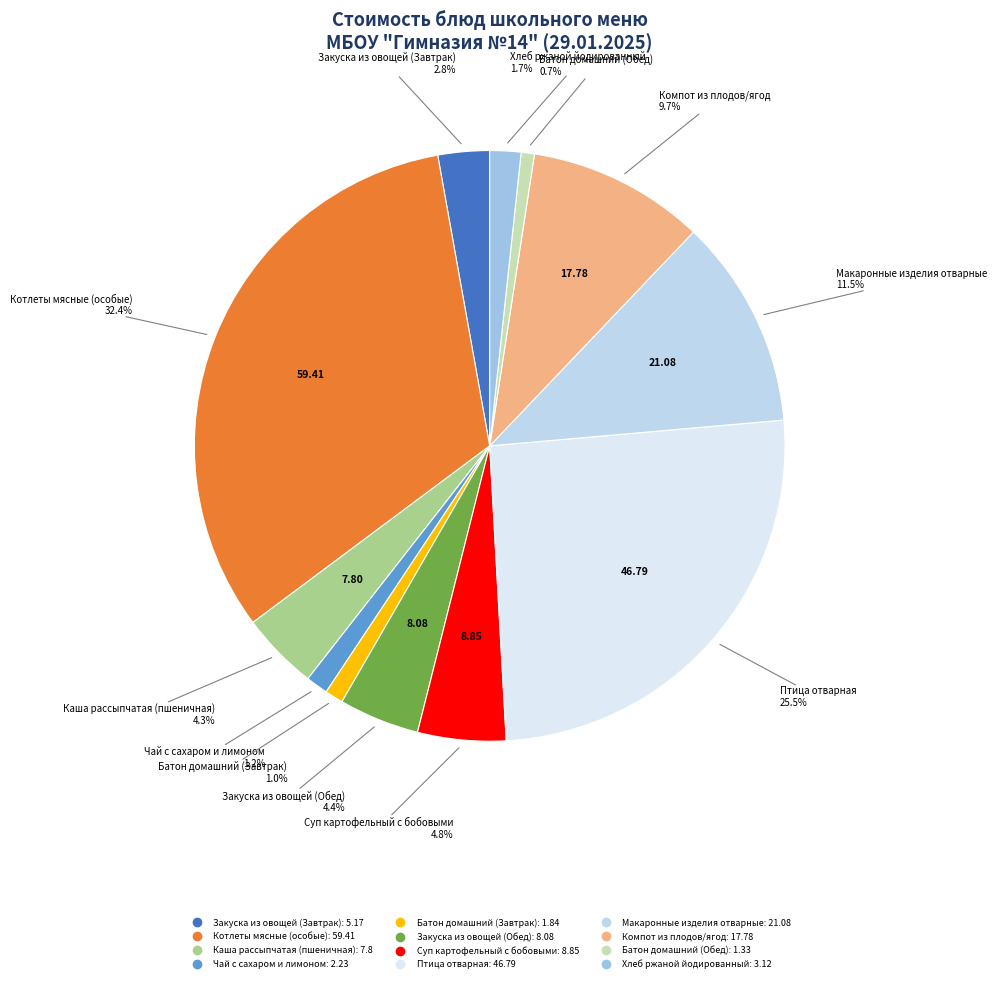

Between Закуска из овощей (Завтрак) and Макаронные изделия отварные, which is larger?

Макаронные изделия отварные